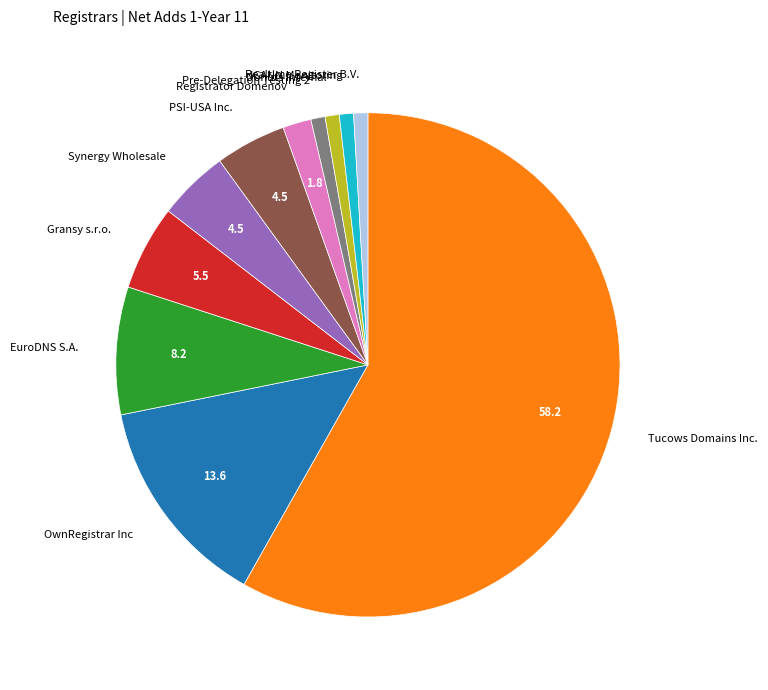

What is the largest slice in the pie chart?

Tucows Domains Inc.